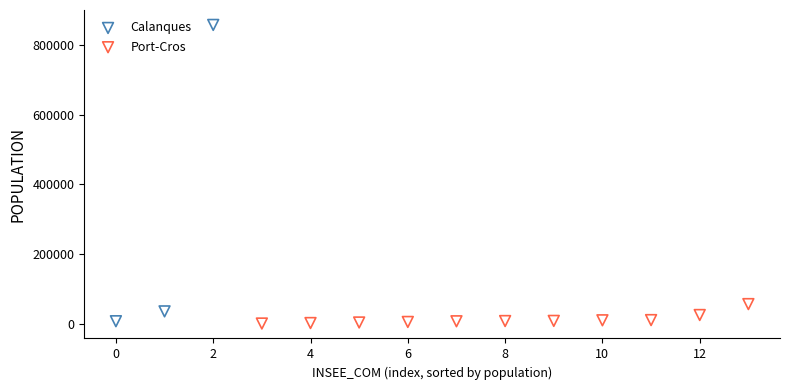

Which series has the largest Y range (max minus min)?

Calanques